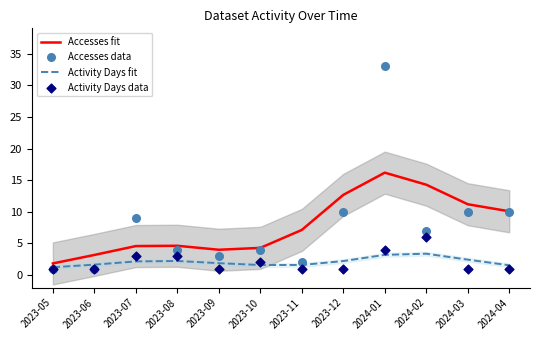

At how many categories does at least one series exceed 2?

11